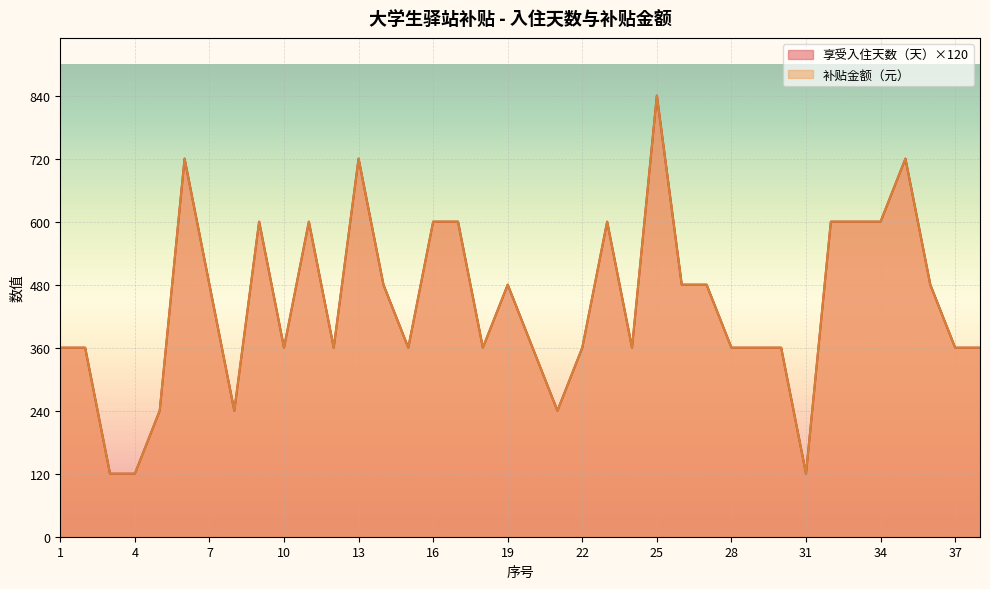

Reading left to right, transcribe all the data shown in this chart.

享受入住天数（天）: 1=360	2=360	3=120	4=120	5=240	6=720	7=480	8=240	9=600	10=360	11=600	12=360	13=720	14=480	15=360	16=600	17=600	18=360	19=480	20=360	21=240	22=360	23=600	24=360	25=840	26=480	27=480	28=360	29=360	30=360	31=120	32=600	33=600	34=600	35=720	36=480	37=360	38=360
补贴金额（元）: 1=360	2=360	3=120	4=120	5=240	6=720	7=480	8=240	9=600	10=360	11=600	12=360	13=720	14=480	15=360	16=600	17=600	18=360	19=480	20=360	21=240	22=360	23=600	24=360	25=840	26=480	27=480	28=360	29=360	30=360	31=120	32=600	33=600	34=600	35=720	36=480	37=360	38=360